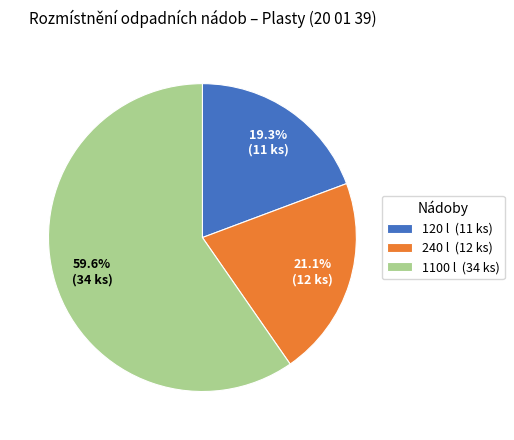

Which has a higher value, 240 l or 1100 l?

1100 l